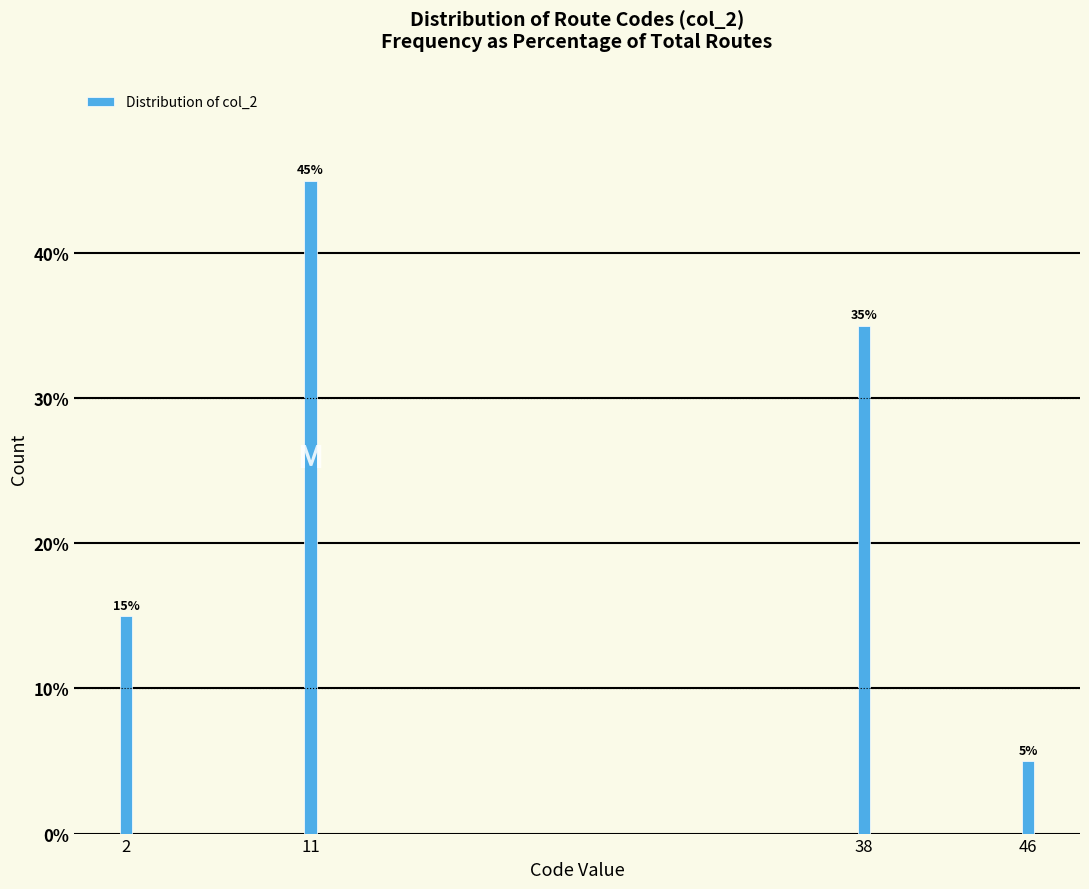

Reading left to right, extract all data points from this chart.

2=15	11=45	38=35	46=5